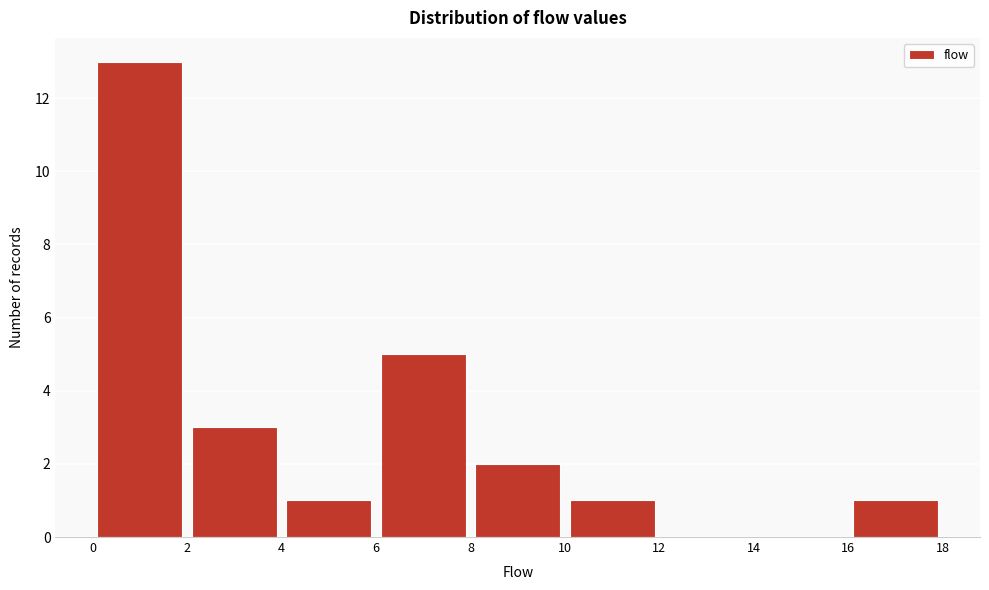

Which range on the x-axis has the tallest bar?

0 to 2